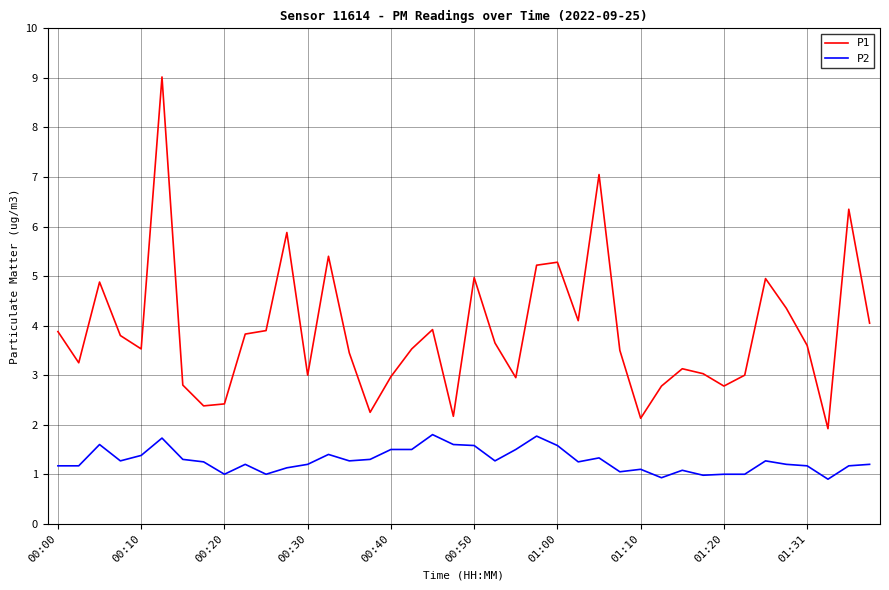

True or false: P1 and P2 intersect in this chart.

False